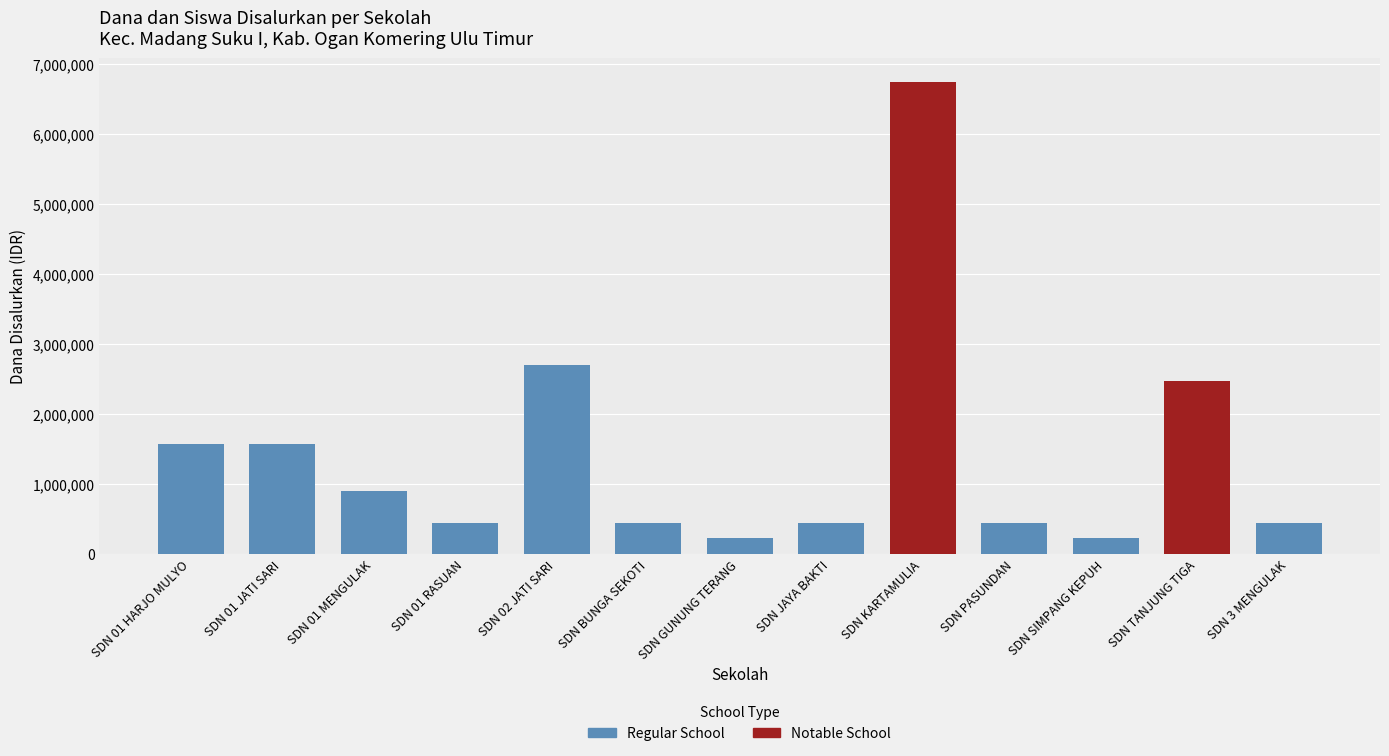

The Siswa Disalurkan series shows 1 at SD NEGERI BUNGA SEKOTI. True or false?

False